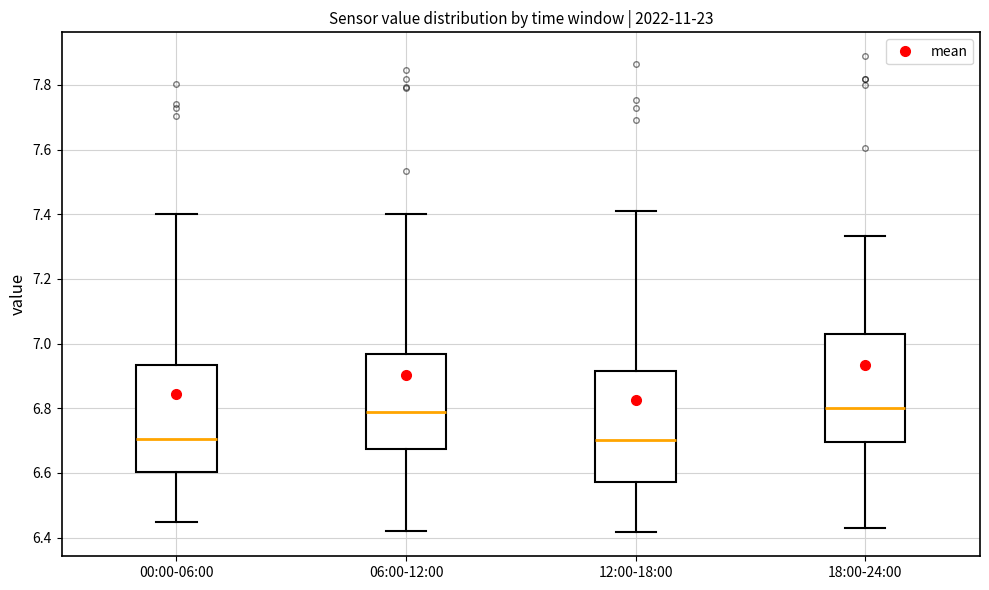

Reading left to right, transcribe this box plot: for each box, give where its median line is, the range the box spans, and where its two whiskers end, as read against the y-axis. The values are not printed on the chart, so give them approximately, as read against the axis.

00:00-06:00: median 6.70, box 6.60 to 6.94, whiskers 6.44 to 7.40
06:00-12:00: median 6.78, box 6.68 to 6.96, whiskers 6.42 to 7.40
12:00-18:00: median 6.70, box 6.58 to 6.92, whiskers 6.42 to 7.42
18:00-24:00: median 6.80, box 6.70 to 7.02, whiskers 6.44 to 7.34